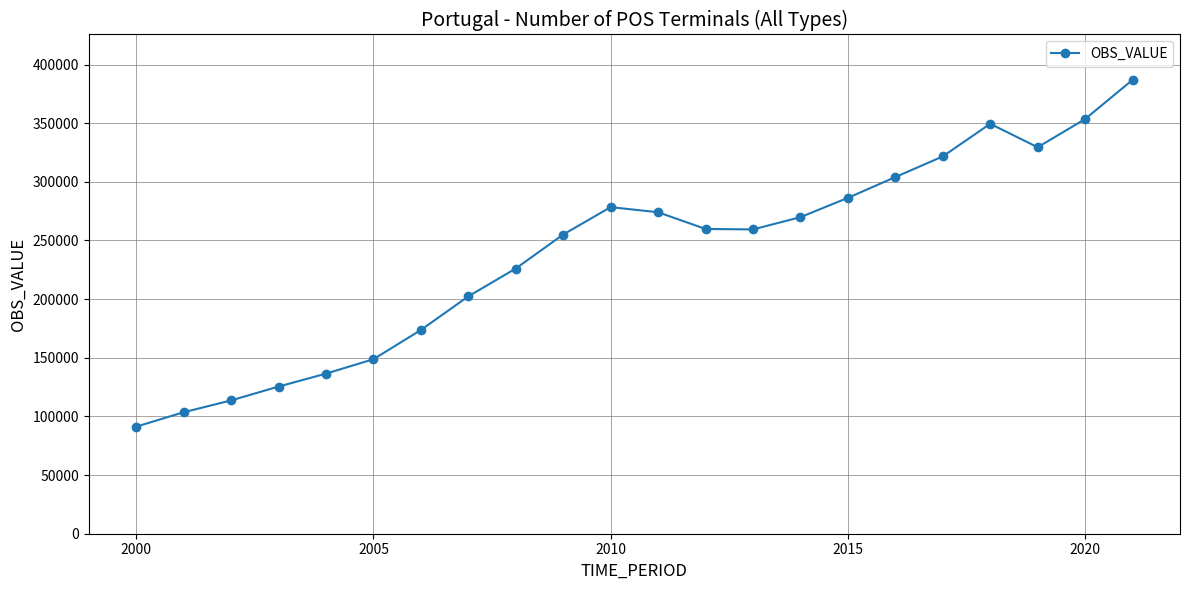

What is the difference between the maximum and second lowest values?

283359